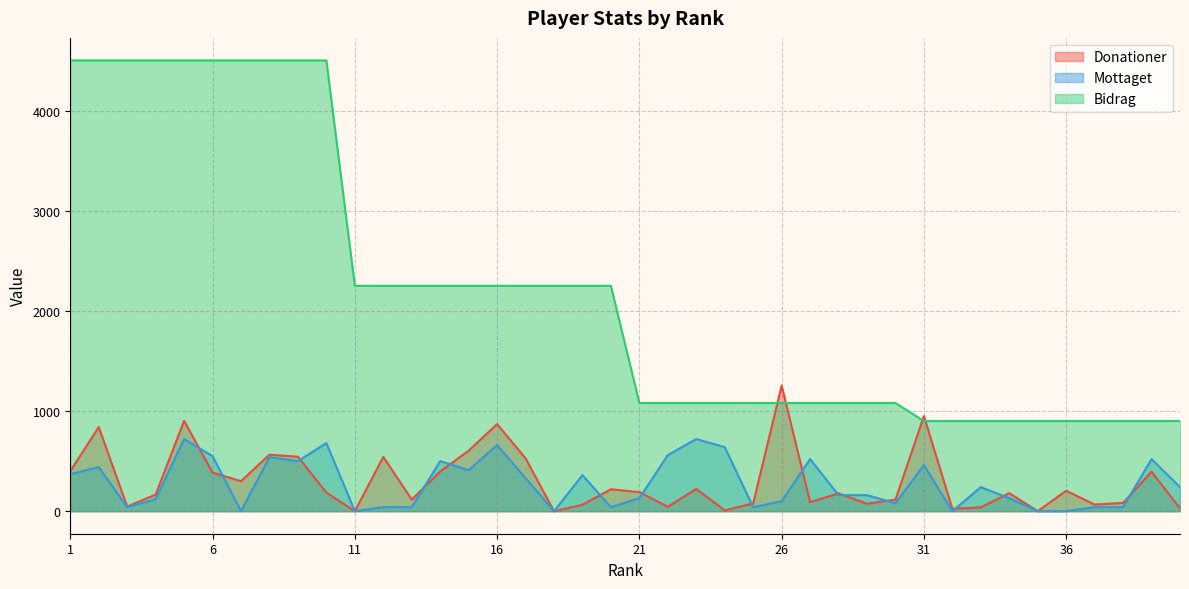

Which series has the largest total across all categories?

Bidrag